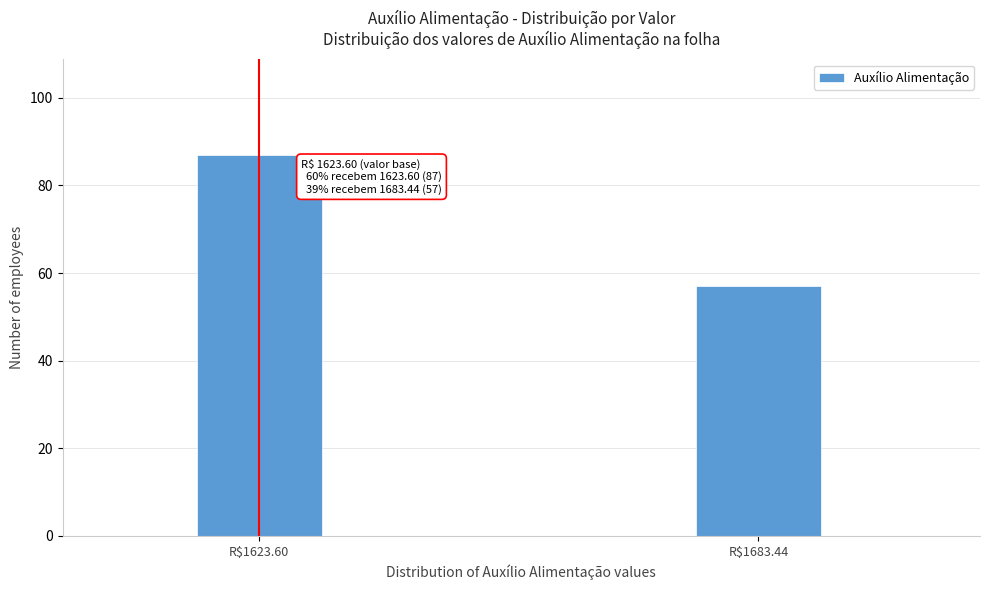

Reading left to right, what are all the values shown in this chart?

87	57